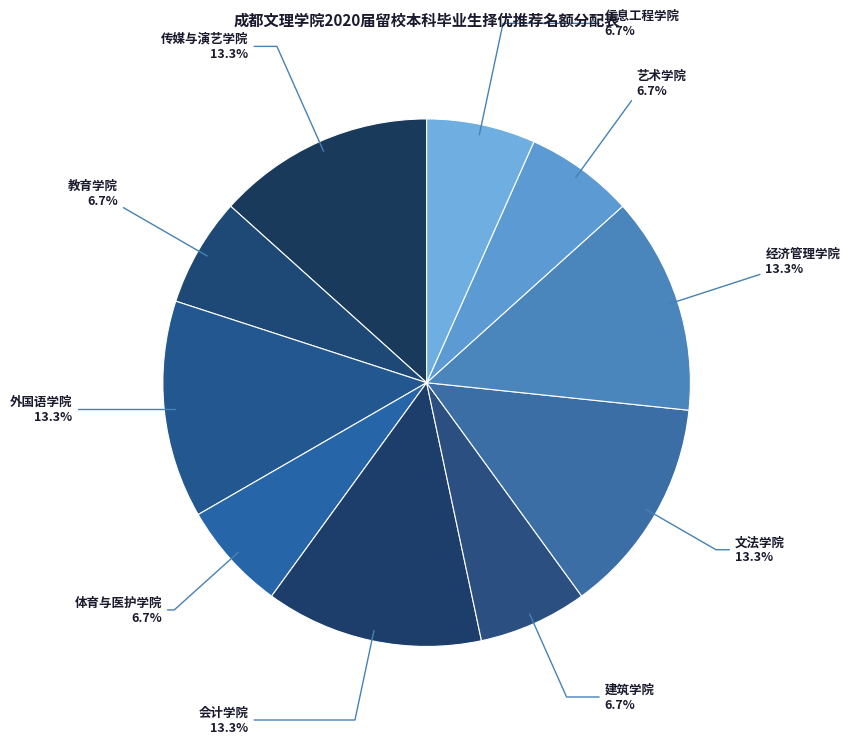

True or false: 体育与医护学院 accounts for 12% of the total.

False